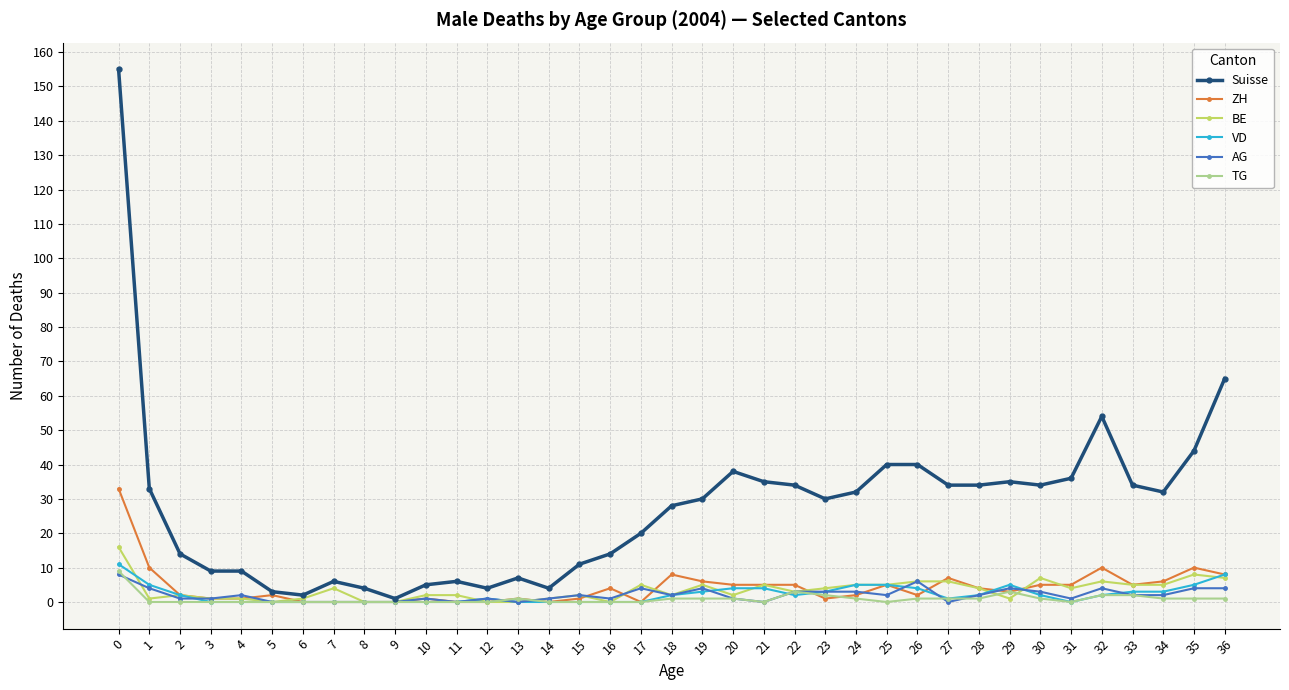

What is the greatest value displayed?

155